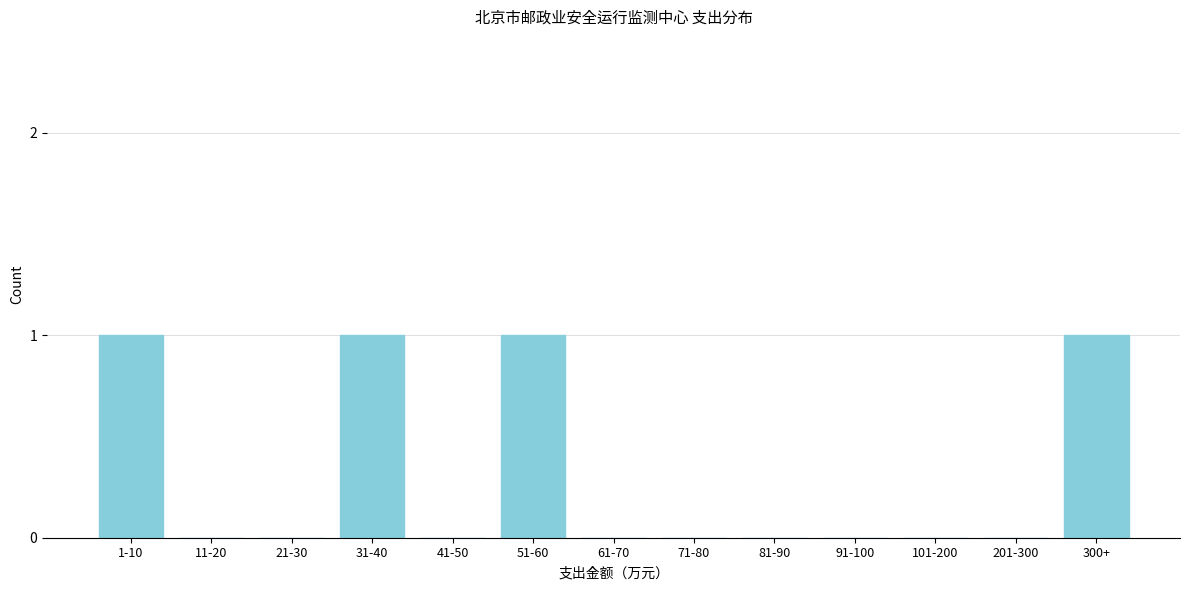

Reading right to left, extract all data points from this chart.

300+=1	201-300=0	101-200=0	91-100=0	81-90=0	71-80=0	61-70=0	51-60=1	41-50=0	31-40=1	21-30=0	11-20=0	1-10=1